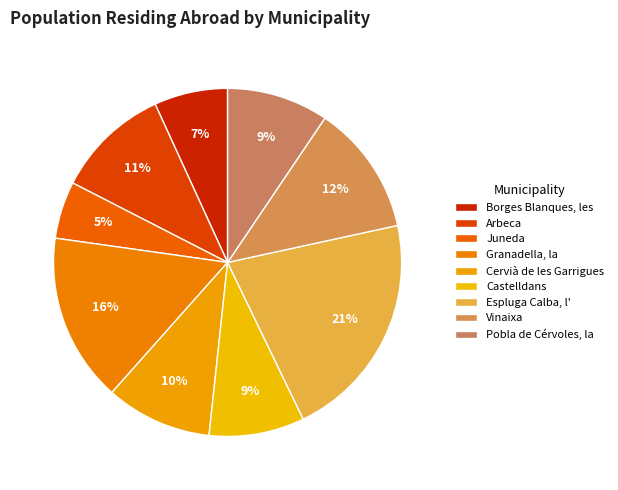

What is the change in value from Castelldans to Vinaixa?

+15.5